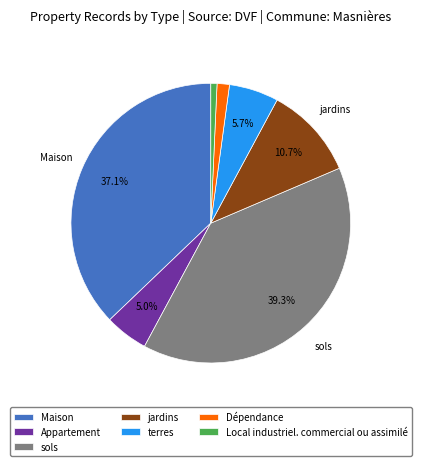

To the nearest percent, what portion does Dépendance represent?

1%